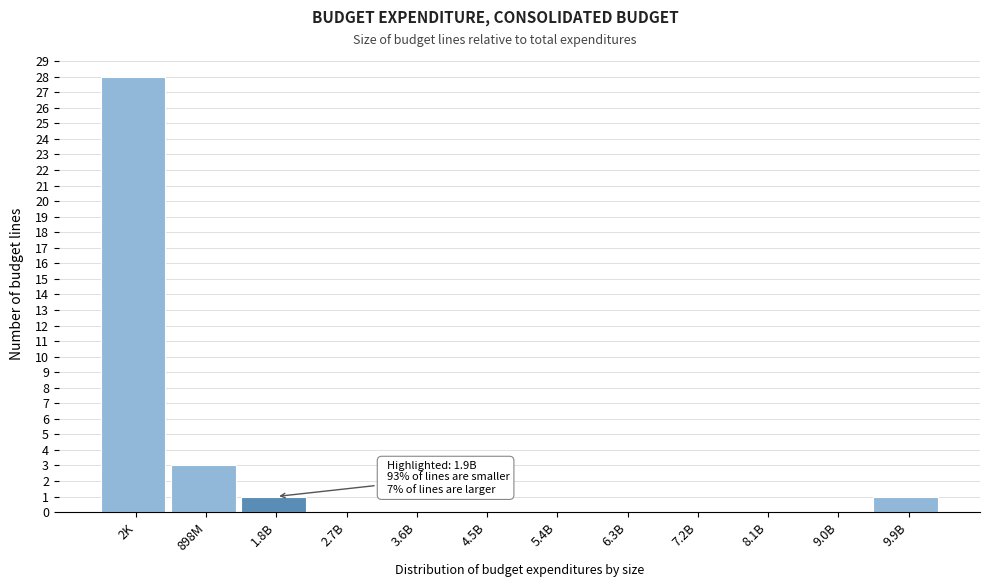

Reading left to right, list all the values displayed in this chart.

2K=28	898M=3	1.8B=1	2.7B=0	3.6B=0	4.5B=0	5.4B=0	6.3B=0	7.2B=0	8.1B=0	9.0B=0	9.9B=1